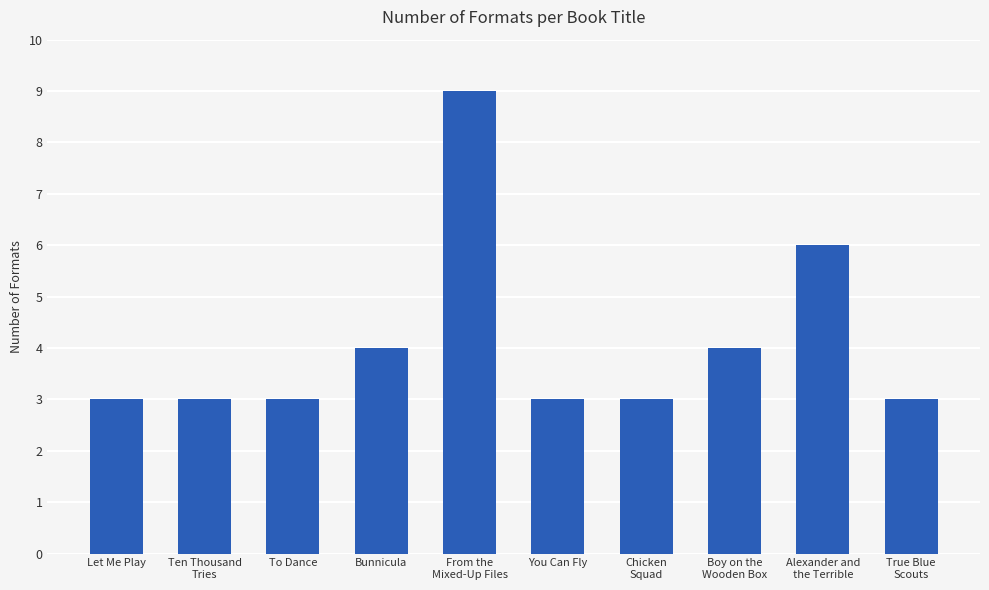

Reading left to right, what are all the values shown in this chart?

3	3	3	4	9	3	3	4	6	3